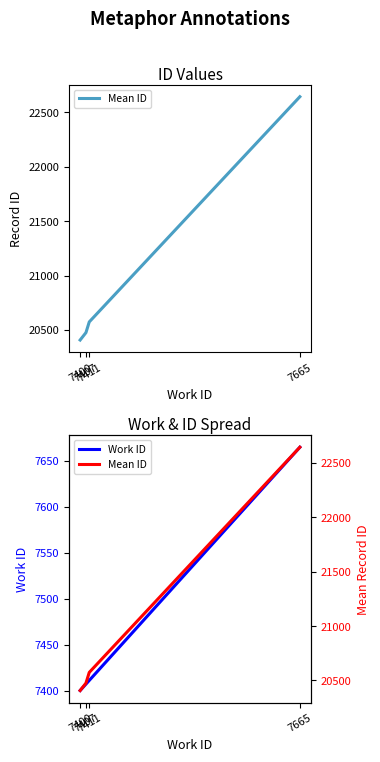

What is the sum of the Mean ID values at 7411 and 7400?

40981.5